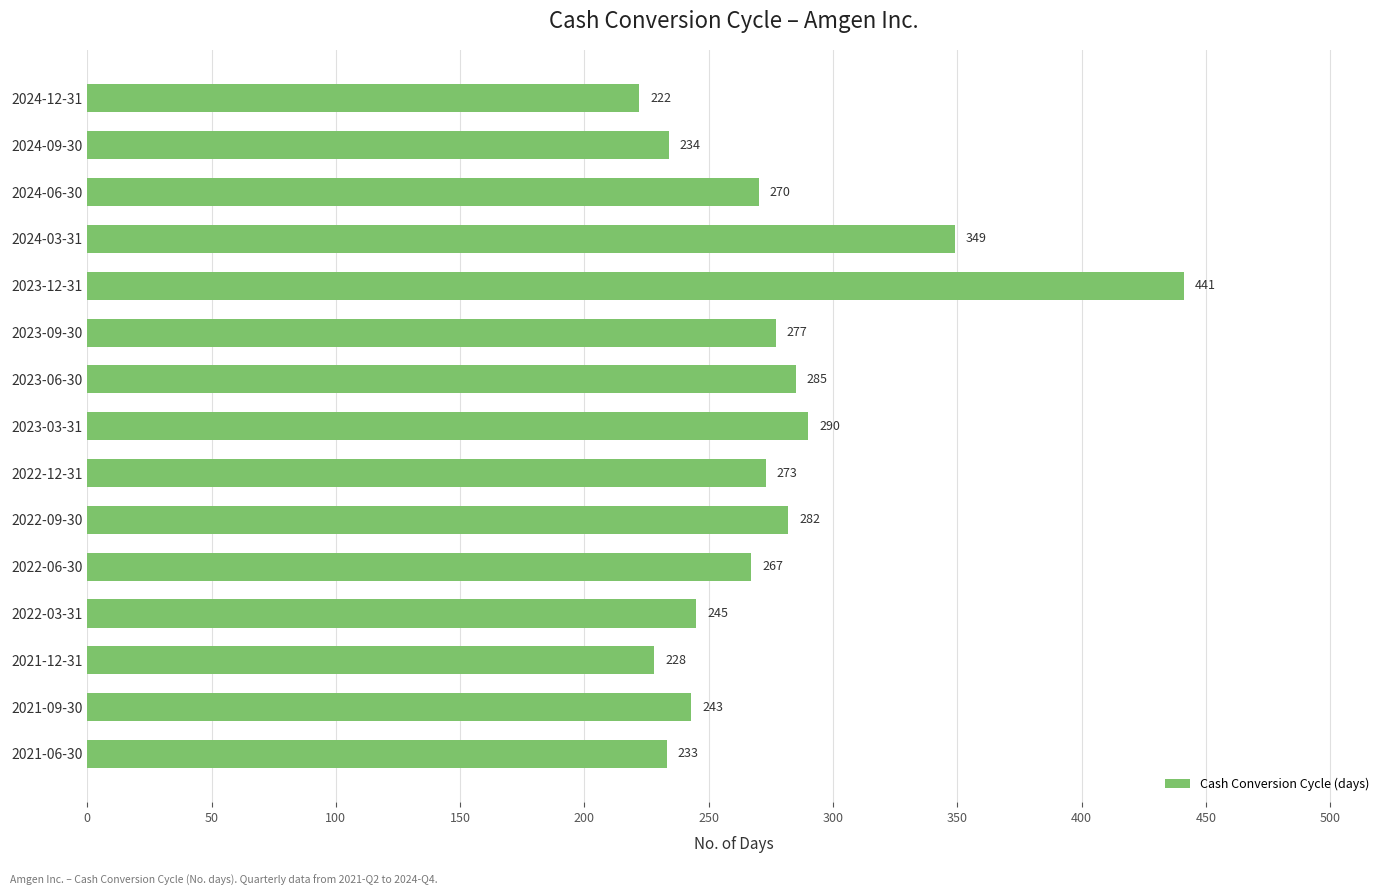

What is the sum of all values?

4139